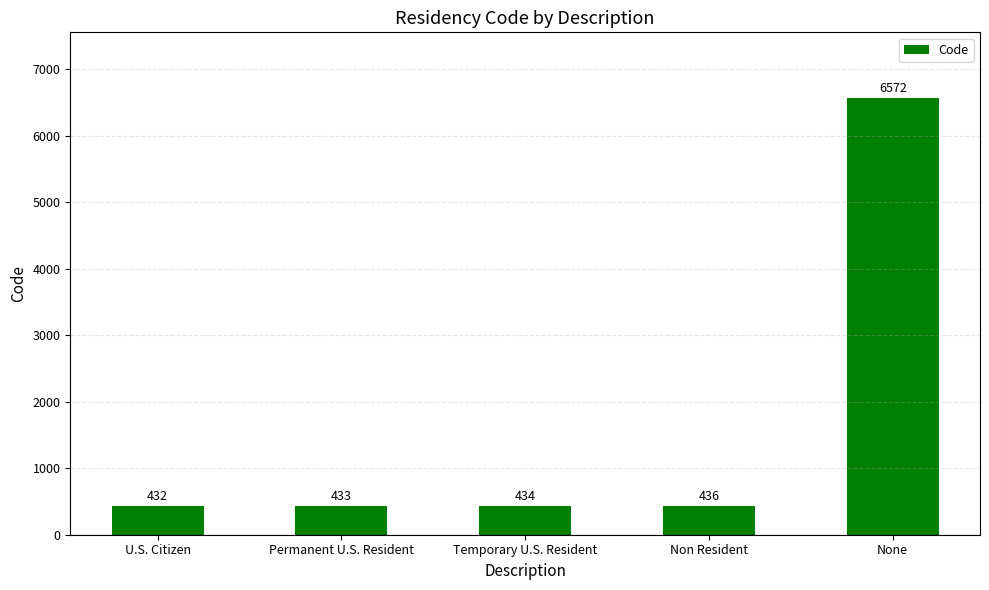

List the labels in order of value, smallest first.

U.S. Citizen, Permanent U.S. Resident, Temporary U.S. Resident, Non Resident, None